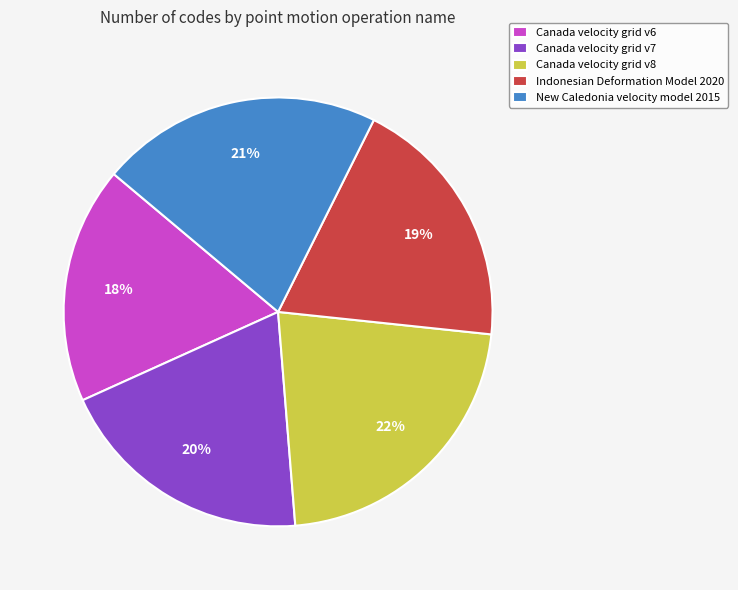

Count the number of slices in the pie.

5